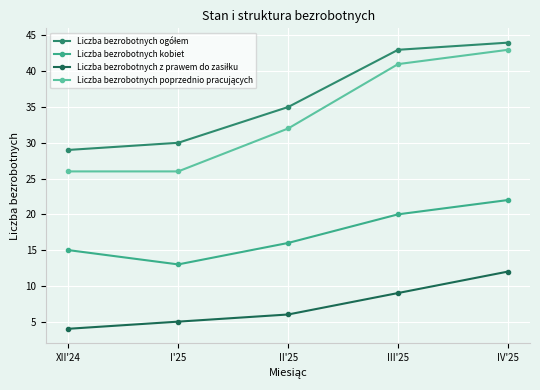

List the labels in order of Liczba bezrobotnych kobiet value, largest first.

IV'25, III'25, II'25, XII'24, I'25